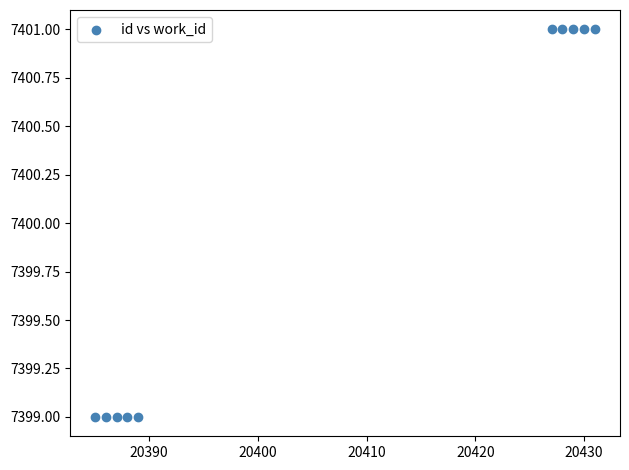

What is the average Y value?

7400